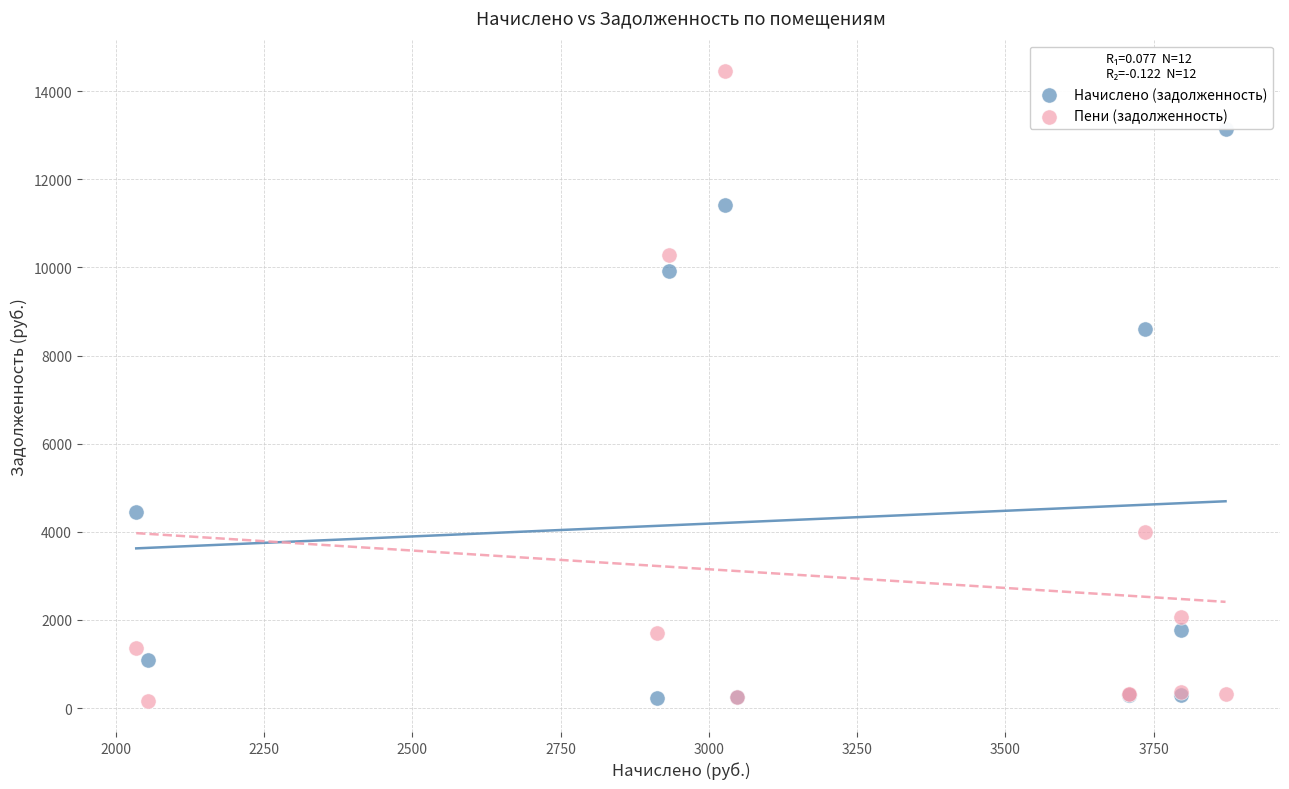

Which series has the widest spread of Y values?

Пени (задолженность)